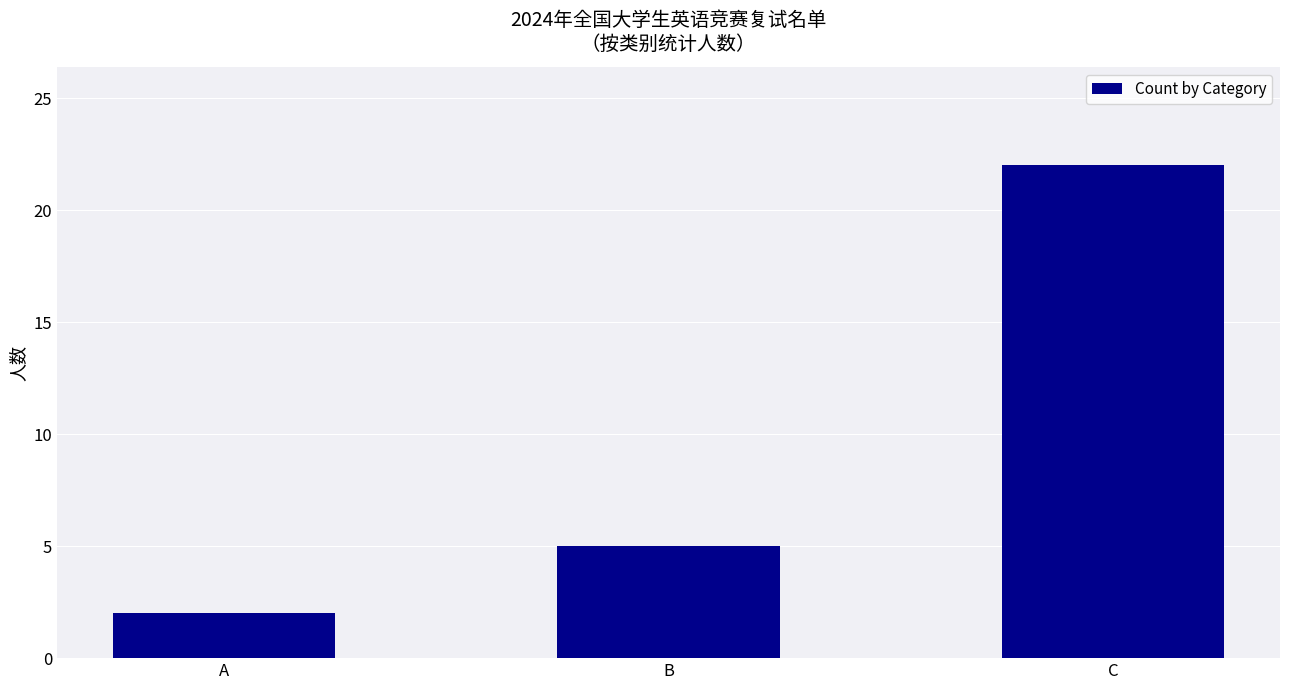

What is the maximum value shown in the chart?

22